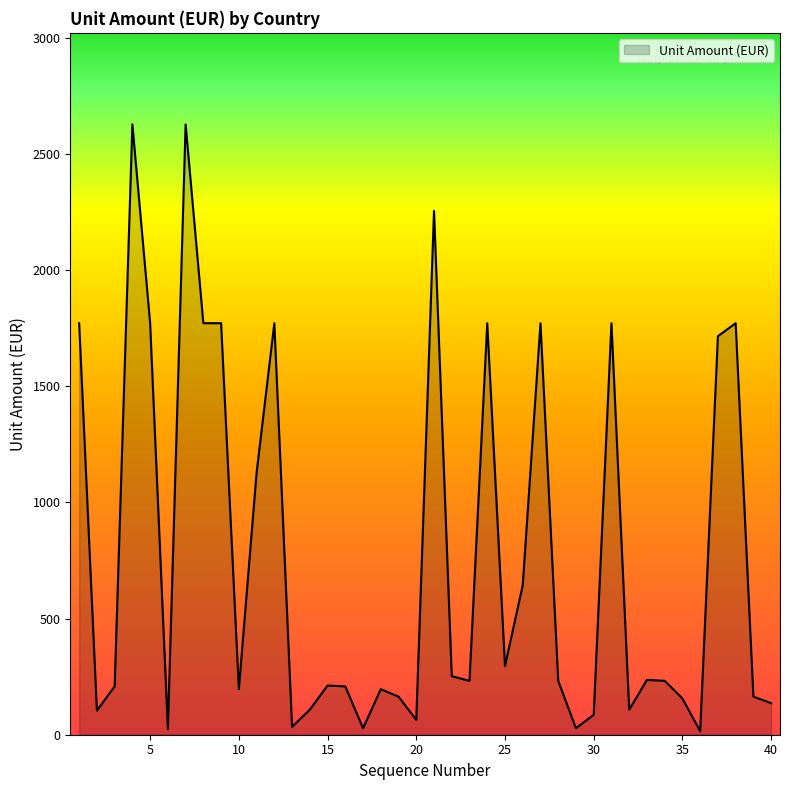

What is the smallest value displayed?

15